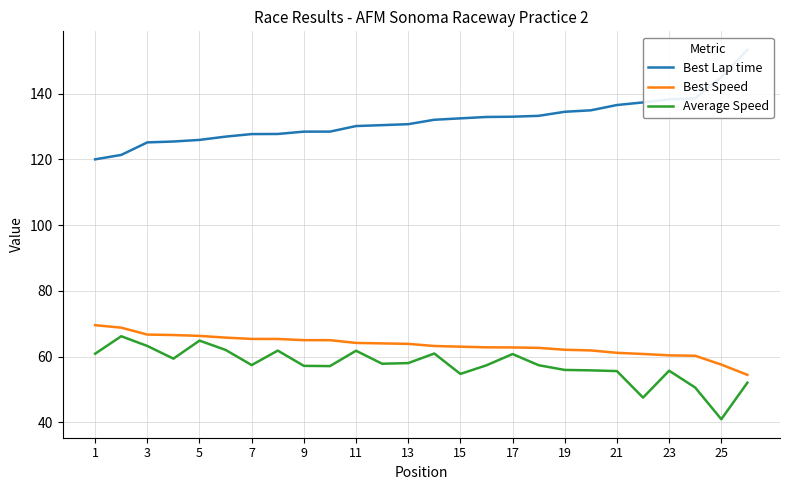

True or false: Average Speed has a value of 23.3 at 15.

False